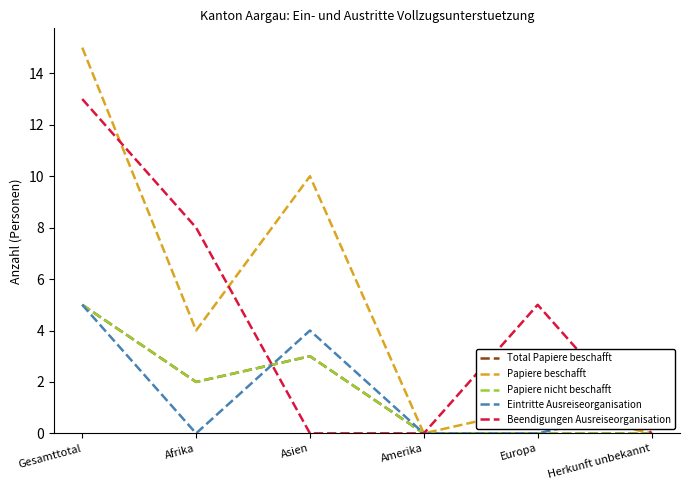

Is this an area chart (filled region under the line)?

No